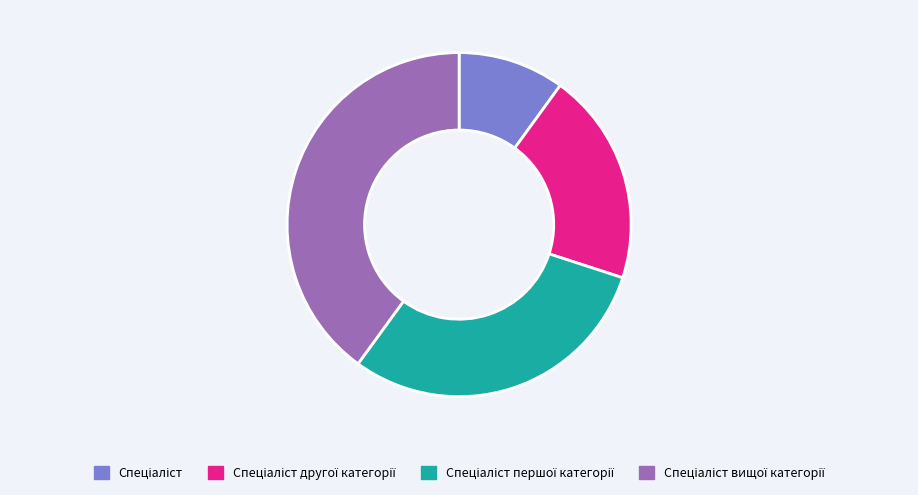

Is there a majority slice in this chart?

No